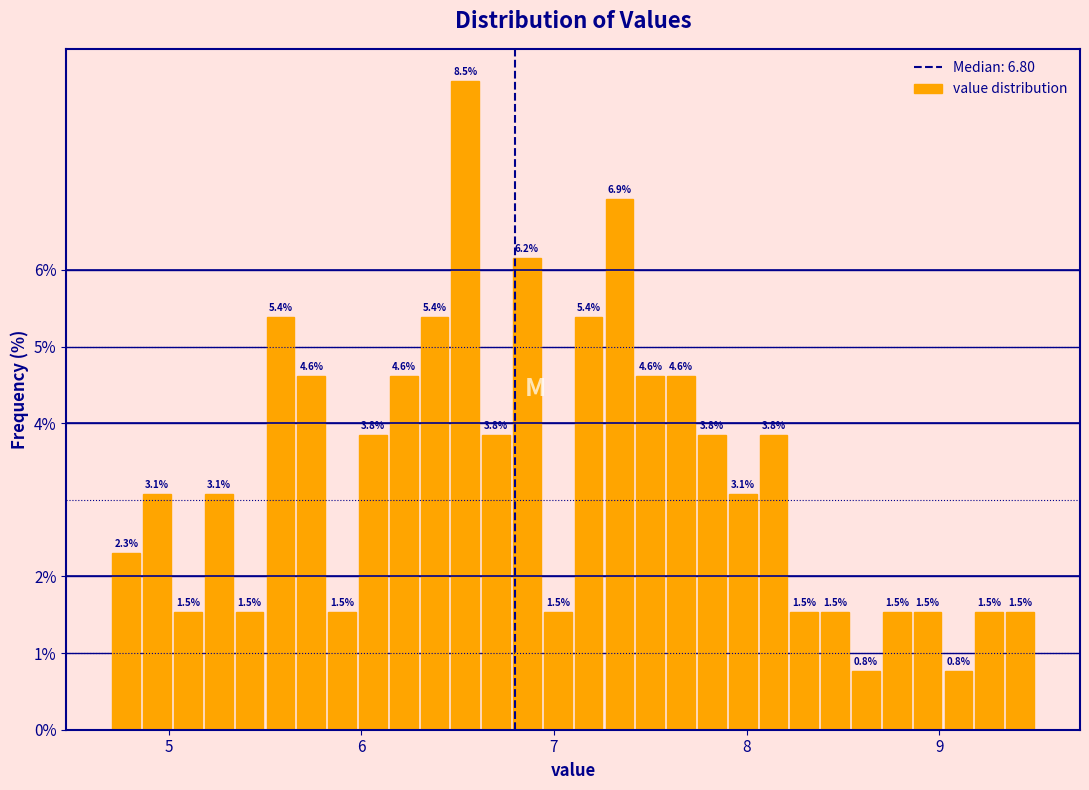

Around what value on the x-axis is the tallest bar? Give the approximate position of its centre, as read against the axis.

6.5